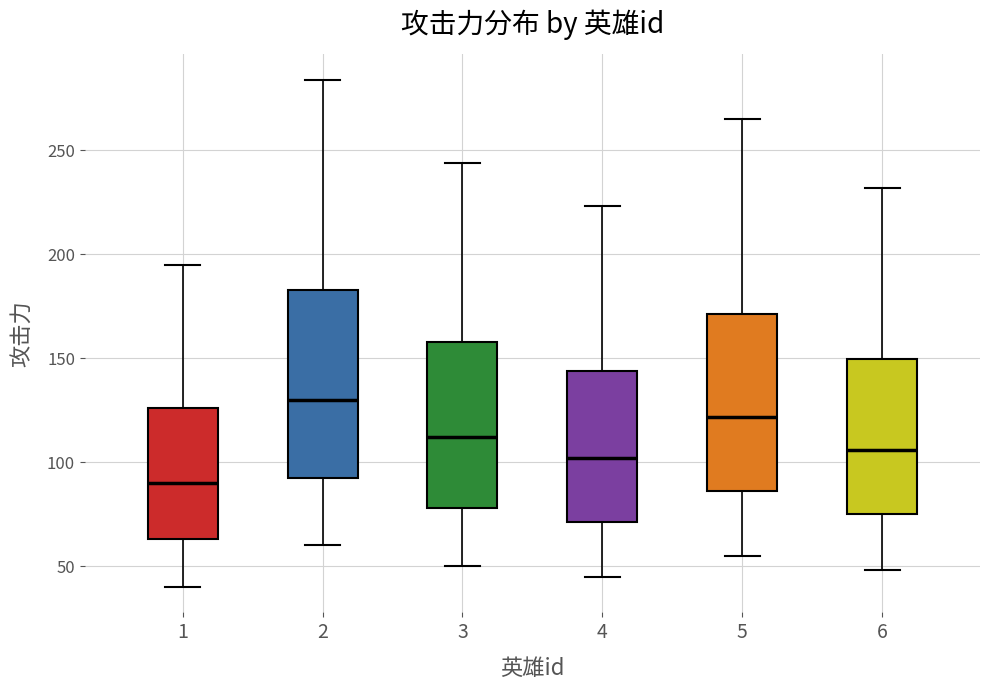

Reading left to right, read every box against the y-axis: the position of its median line, the range the box covers, and the ends of its whiskers. The values are not printed on the chart, so give them approximately, as read against the axis.

1: median 90, box 65 to 125, whiskers 40 to 195
2: median 130, box 95 to 185, whiskers 60 to 285
3: median 110, box 80 to 160, whiskers 50 to 245
4: median 100, box 70 to 145, whiskers 45 to 225
5: median 120, box 85 to 170, whiskers 55 to 265
6: median 105, box 75 to 150, whiskers 50 to 230